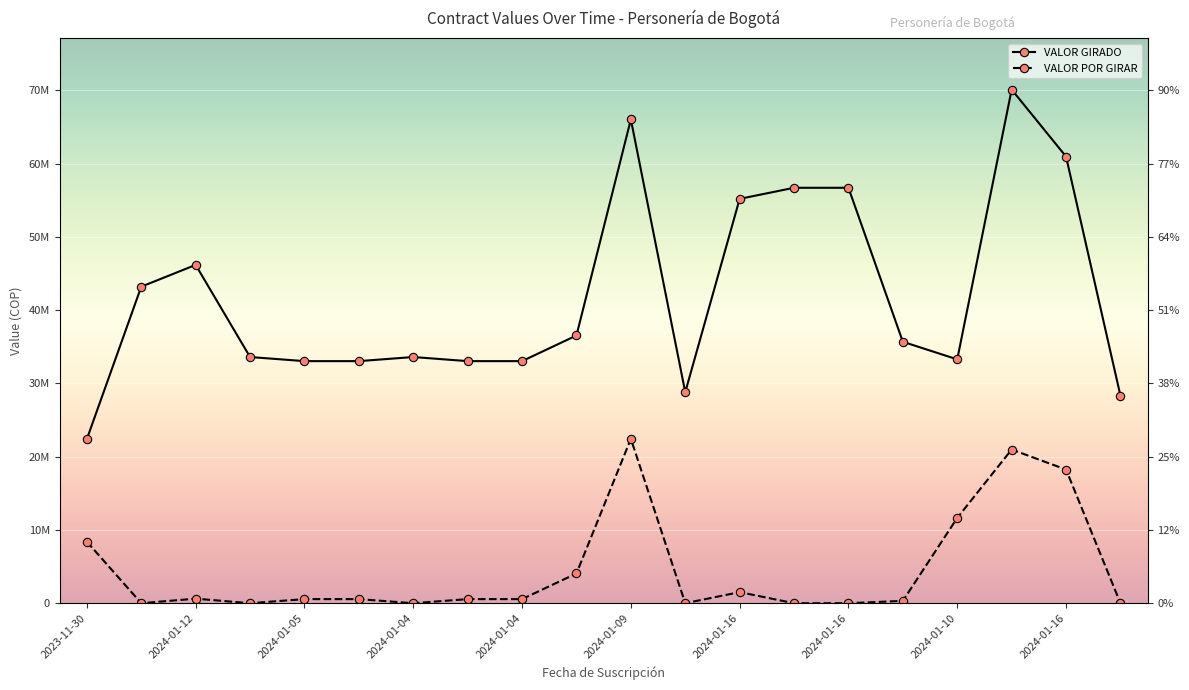

True or false: VALOR POR GIRAR and VALOR GIRADO cross at least once.

False